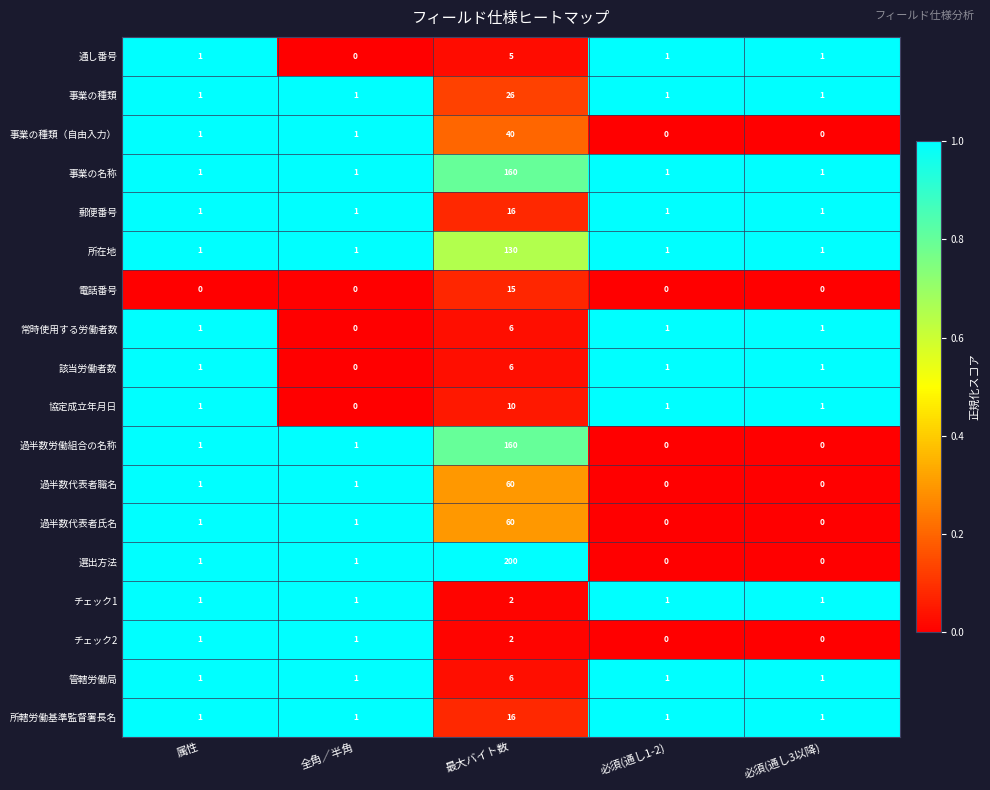

What is the total value across all series at 必須(通し3以降)?

11